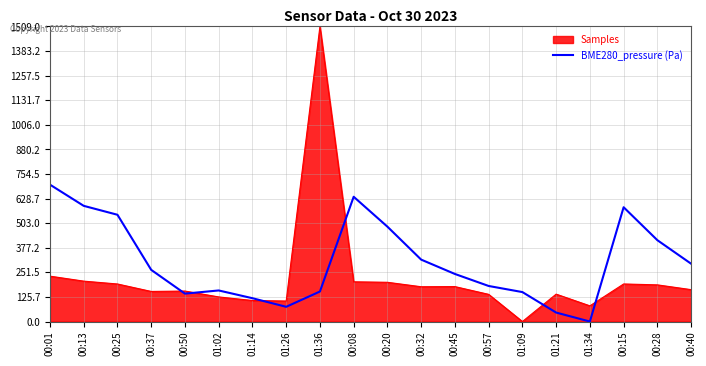

At 01:09, list the series in order from smallest to largest.

Samples, BME280_pressure (Pa)